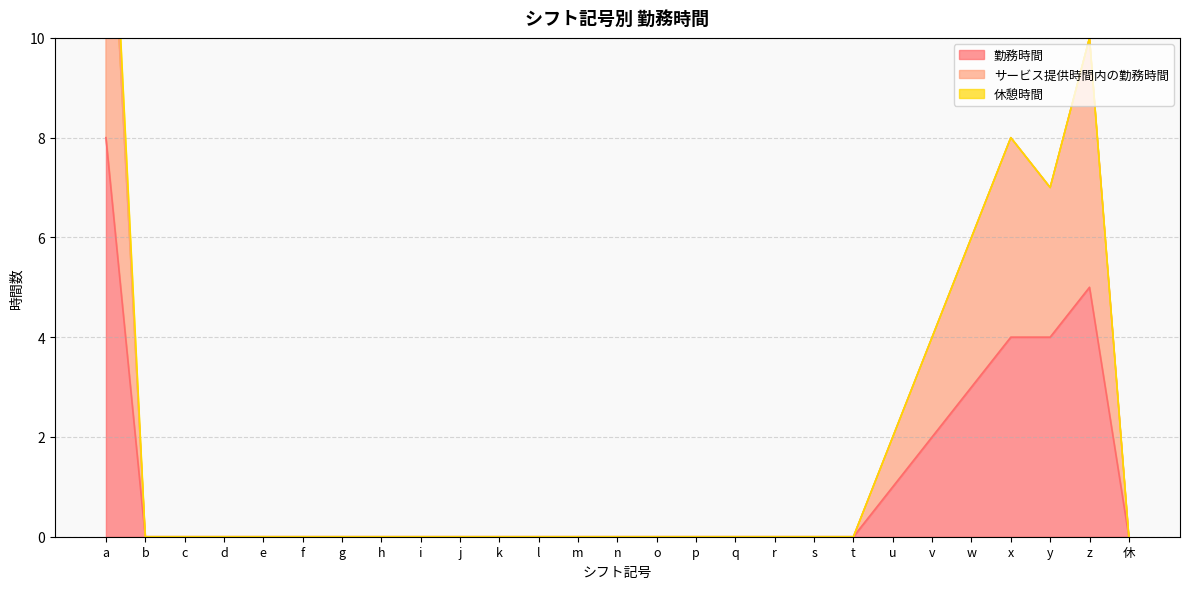

At which label is 勤務時間 closest to 4?

x